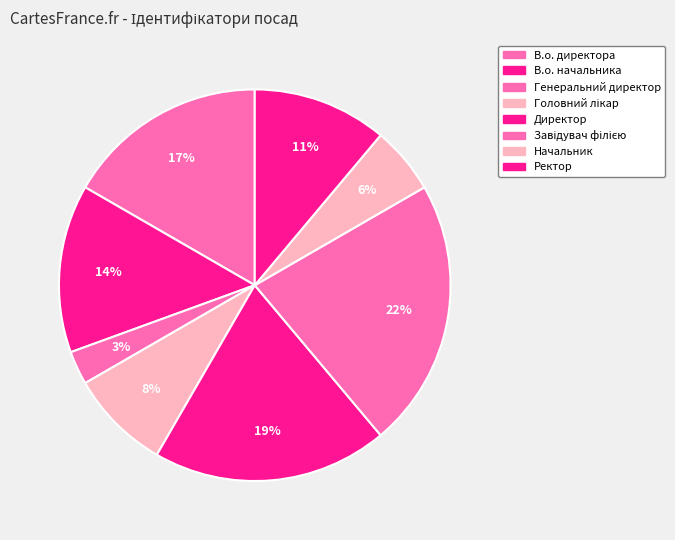

Between Завідувач філією and В.о. директора, which is larger?

Завідувач філією